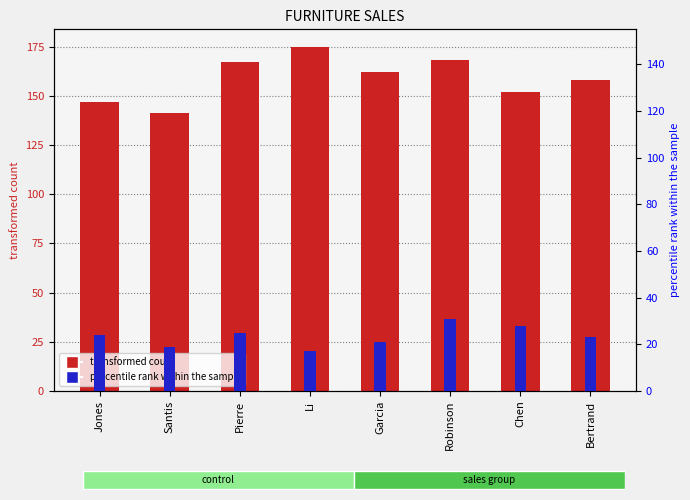

How many data points in Couch are above 24?

3